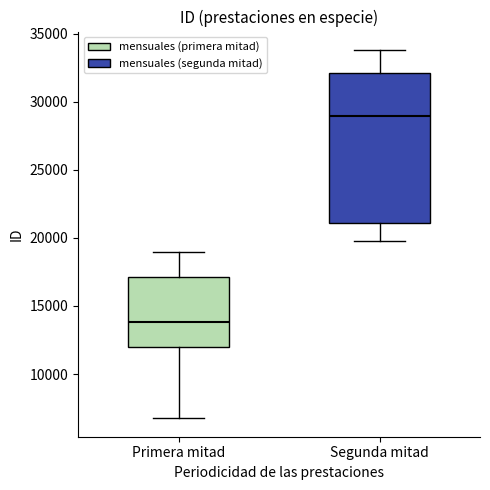

Reading left to right, transcribe this box plot: for each box, give where its median line is, the range the box spans, and where its two whiskers end, as read against the y-axis. The values are not printed on the chart, so give them approximately, as read against the axis.

Primera mitad: median 14000, box 12000 to 17000, whiskers 6500 to 19000
Segunda mitad: median 29000, box 21000 to 32000, whiskers 20000 to 34000